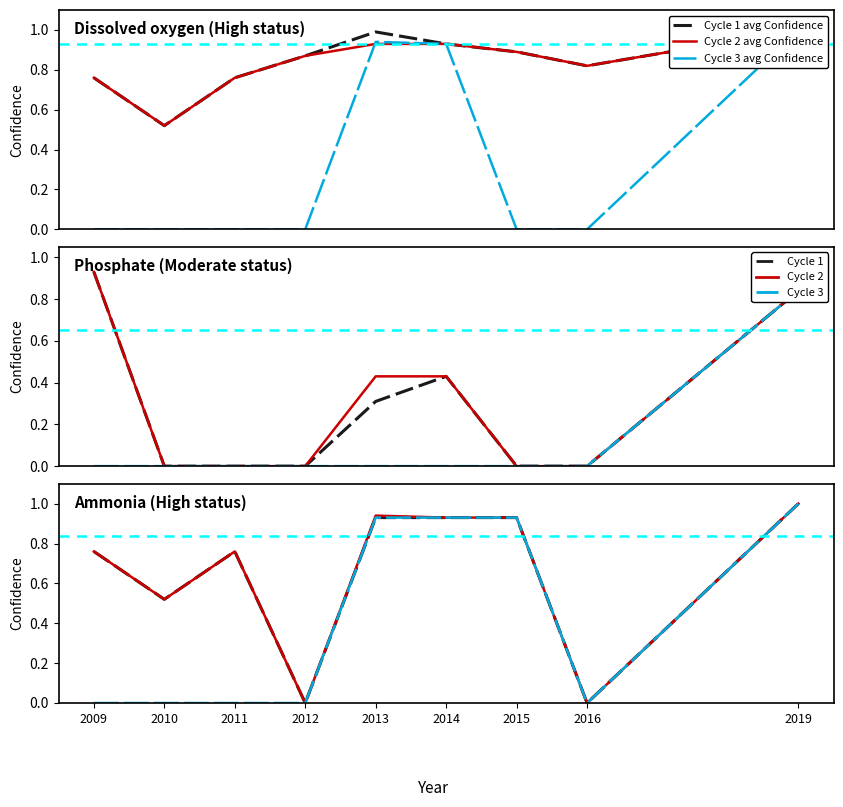

At how many categories does at least one series exceed 0?

9